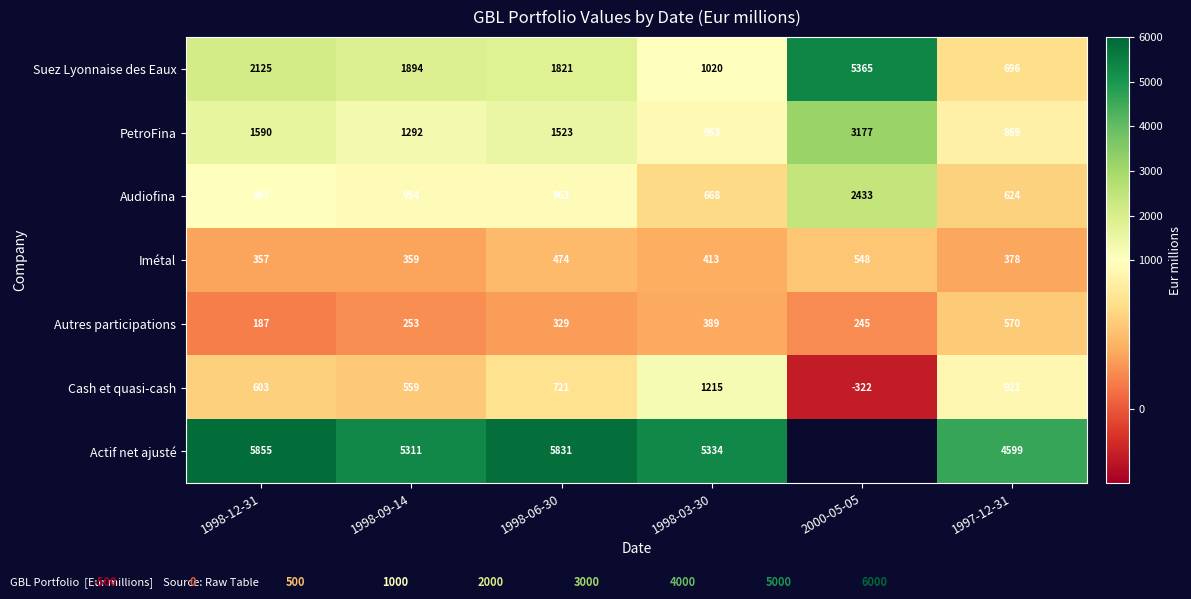

True or false: Autres participations has a value of 140 at 1998-06-30.

False